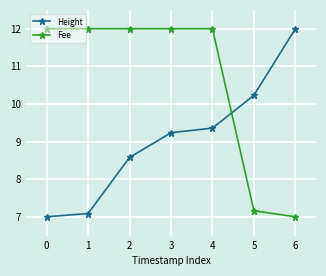

What is the value of the Height point at the 7th from the left?

12.0